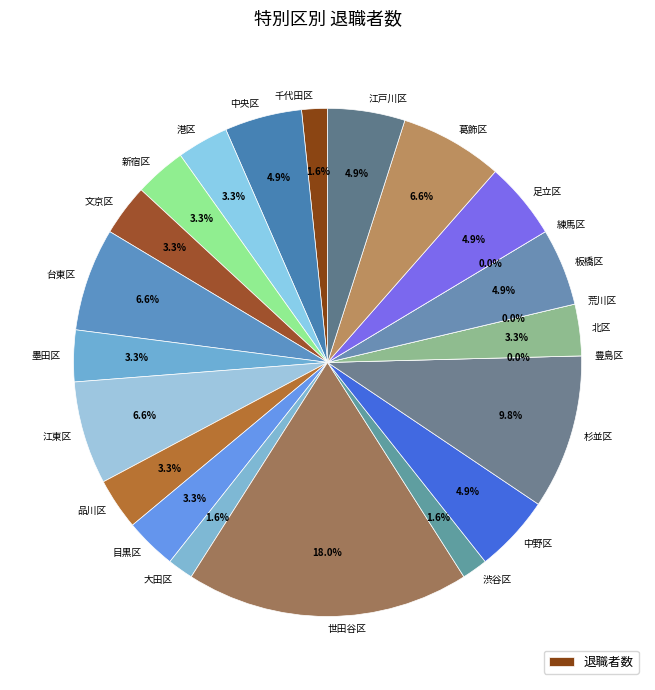

Does any single category account for the majority?

No